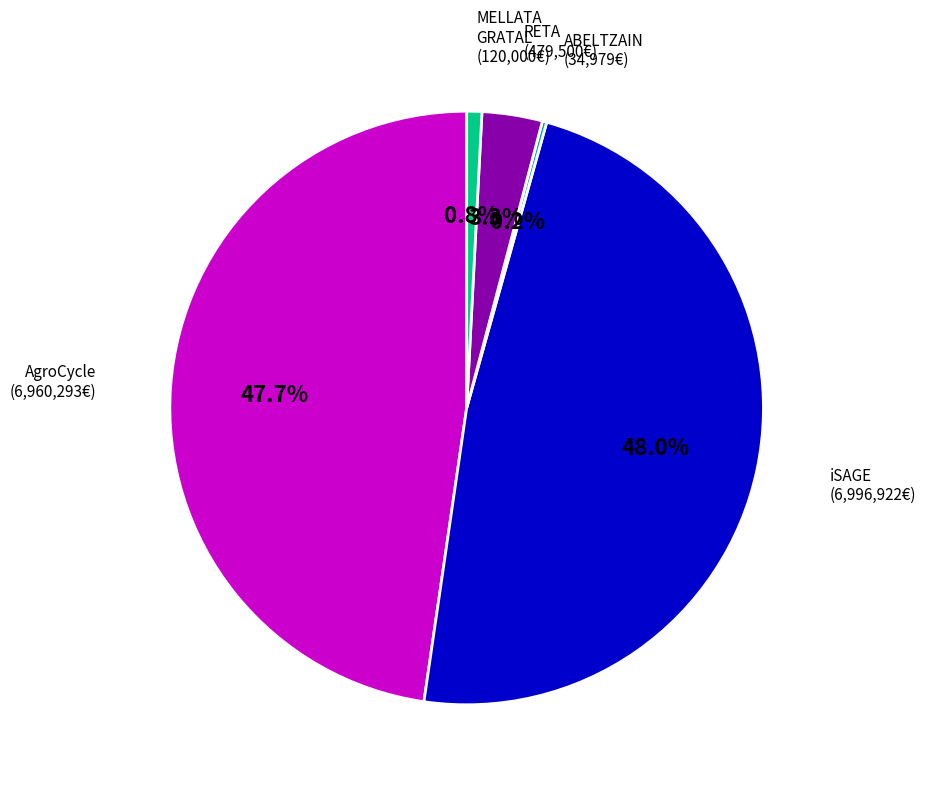

To the nearest percent, what is the difference between the largest and smallest slice percentages?

48%